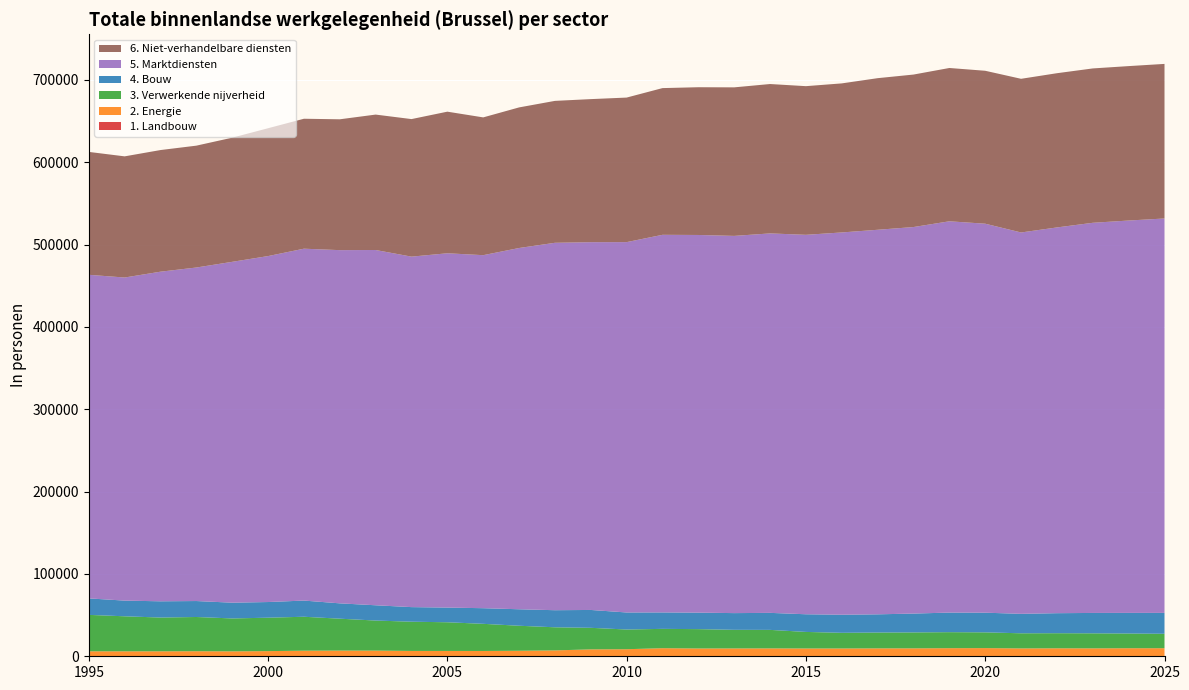

Reading right to left, what are all the values shown in this chart?

1. Landbouw: 2025=143	2024=141	2023=139	2022=138	2021=135	2020=139	2019=140	2018=134	2017=138	2016=137	2015=146	2014=141	2013=139	2012=124	2011=105	2010=75	2009=98	2008=106	2007=88	2006=250	2005=248	2004=240	2003=231	2002=228	2001=233	2000=249	1999=239	1998=230	1997=233	1996=220	1995=217
2. Energie: 2025=9659	2024=9635	2023=9476	2022=9553	2021=9409	2020=9789	2019=9696	2018=9497	2017=9470	2016=9331	2015=9324	2014=9439	2013=9386	2012=9345	2011=9719	2010=8500	2009=8295	2008=7030	2007=6604	2006=6190	2005=6222	2004=6252	2003=6659	2002=6680	2001=6540	2000=6014	1999=5739	1998=5900	1997=5794	1996=5792	1995=5826
3. Verwerkende nijverheid: 2025=17523	2024=17875	2023=18261	2022=18326	2021=18376	2020=19128	2019=19444	2018=19346	2017=19236	2016=19039	2015=20105	2014=22476	2013=22597	2012=23504	2011=23471	2010=23935	2009=26175	2008=28064	2007=30384	2006=32977	2005=34844	2004=35501	2003=36508	2002=38745	2001=41232	2000=40597	1999=39980	1998=41584	1997=41005	1996=42552	1995=44247
4. Bouw: 2025=25378	2024=25042	2023=24750	2022=24317	2021=23625	2020=23881	2019=23791	2018=22890	2017=22106	2016=21953	2015=21451	2014=20667	2013=20300	2012=20033	2011=19967	2010=20687	2009=21687	2008=20755	2007=20021	2006=18973	2005=17830	2004=17715	2003=18545	2002=18632	2001=19647	2000=19018	1999=19136	1998=19372	1997=19739	1996=19040	1995=20023
5. Marktdiensten: 2025=479004	2024=476532	2023=473850	2022=468502	2021=463169	2020=472429	2019=475223	2018=469444	2017=467044	2016=464284	2015=460841	2014=460860	2013=458142	2012=458670	2011=458618	2010=449801	2009=446664	2008=446232	2007=438756	2006=428756	2005=430310	2004=425661	2003=431483	2002=428974	2001=427363	2000=420173	1999=413971	1998=405076	1997=400321	1996=392407	1995=393000
6. Niet-verhandelbare diensten: 2025=187735	2024=187550	2023=187470	2022=187297	2021=186637	2020=185741	2019=186188	2018=185192	2017=184126	2016=181034	2015=180548	2014=181420	2013=180397	2012=179444	2011=178177	2010=175558	2009=173763	2008=172350	2007=170750	2006=167339	2005=171981	2004=167055	2003=164469	2002=158911	2001=157825	2000=155266	1999=150764	1998=147997	1997=147727	1996=147151	1995=149258